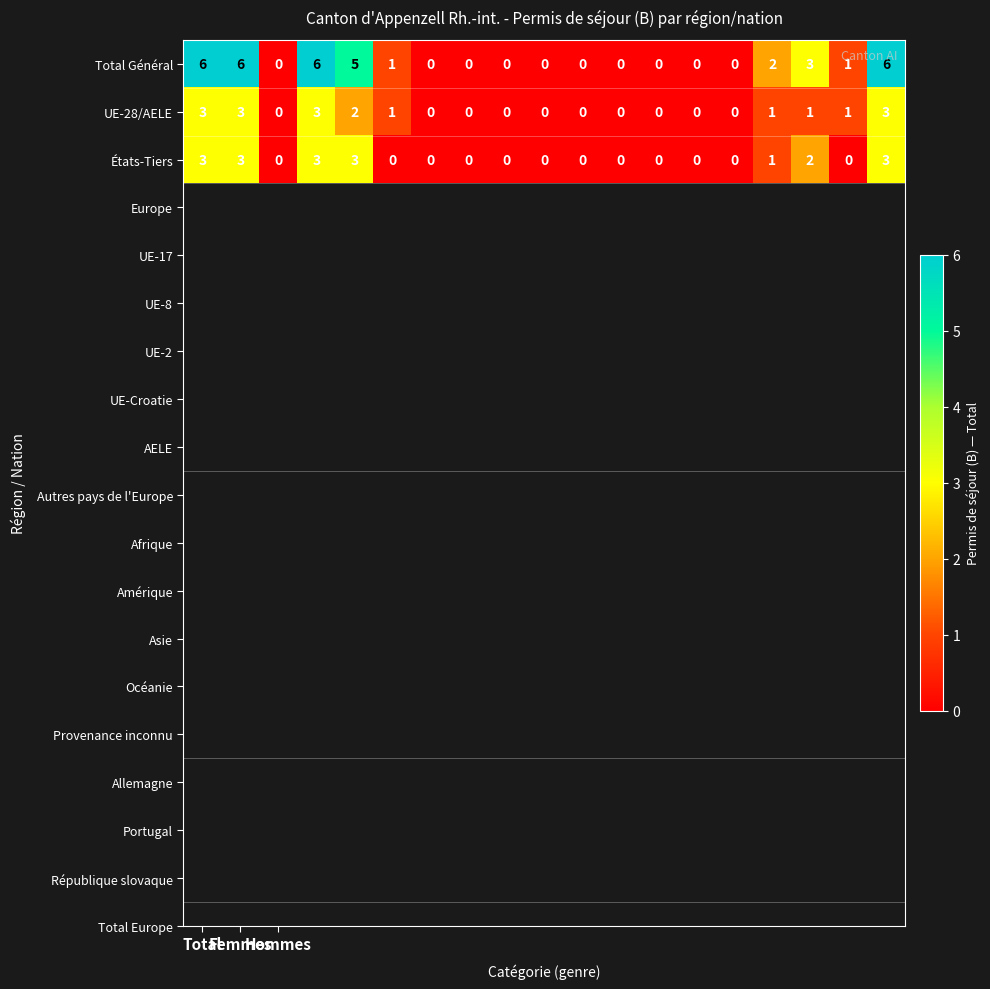

What is the difference between the second highest and second lowest values in the États-Tiers series?

3